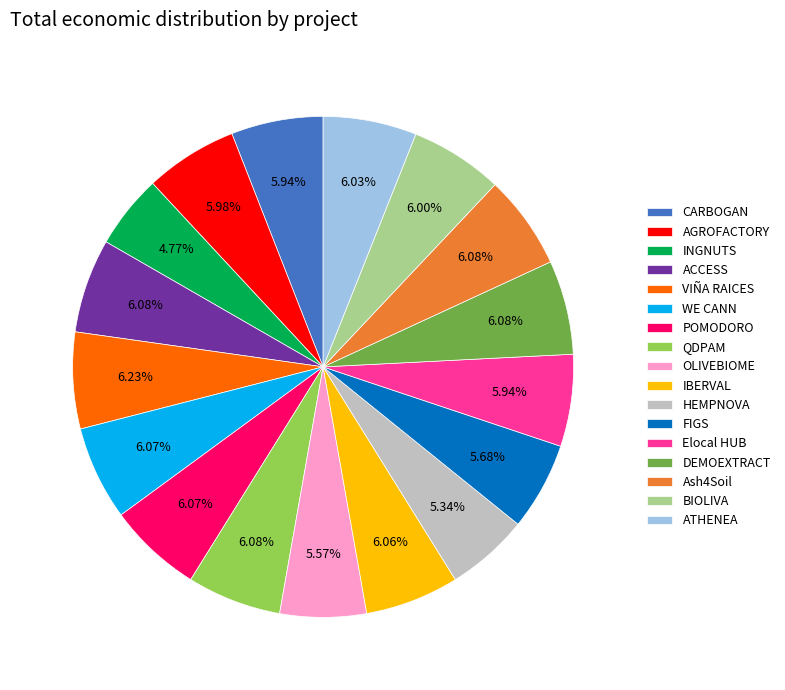

To the nearest percent, what is the combined percentage of POMODORO and OLIVEBIOME?

12%